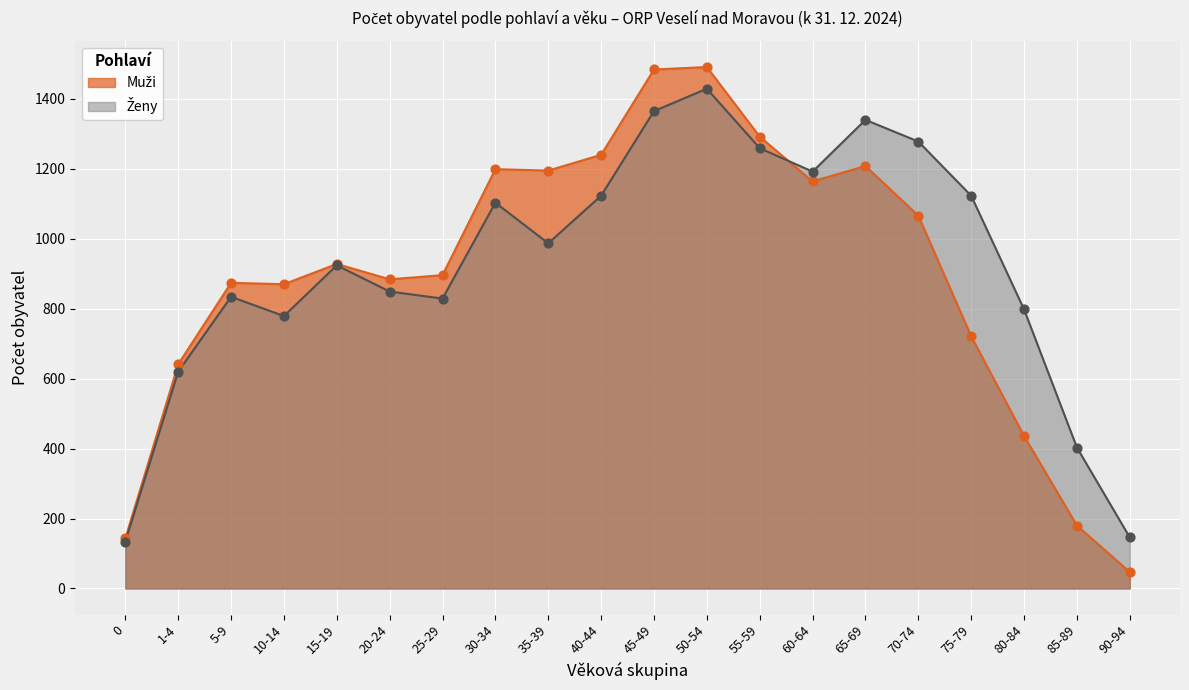

What is the total value across all series at 85-89?

583